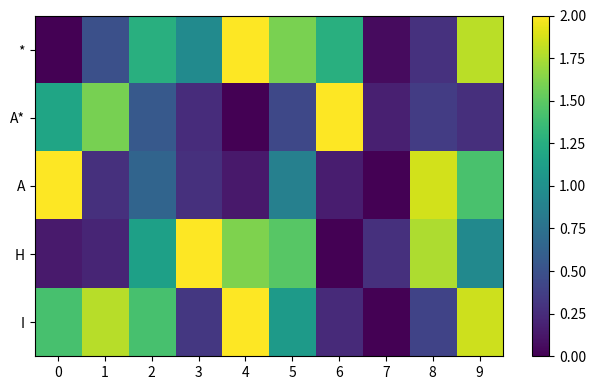

Reading left to right, transcribe all the data shown in this chart.

*: 0=0.0	1=0.5	2=1.3	3=1.0	4=2.0	5=1.6	6=1.3	7=0.1	8=0.3	9=1.8
A*: 0=1.2	1=1.6	2=0.6	3=0.3	4=0.0	5=0.4	6=2.0	7=0.2	8=0.4	9=0.3
A: 0=2.0	1=0.3	2=0.6	3=0.3	4=0.1	5=0.9	6=0.2	7=0.0	8=1.9	9=1.4
H: 0=0.1	1=0.2	2=1.1	3=2.0	4=1.6	5=1.5	6=0.0	7=0.3	8=1.8	9=0.9
I: 0=1.4	1=1.8	2=1.4	3=0.3	4=2.0	5=1.1	6=0.2	7=0.0	8=0.4	9=1.8